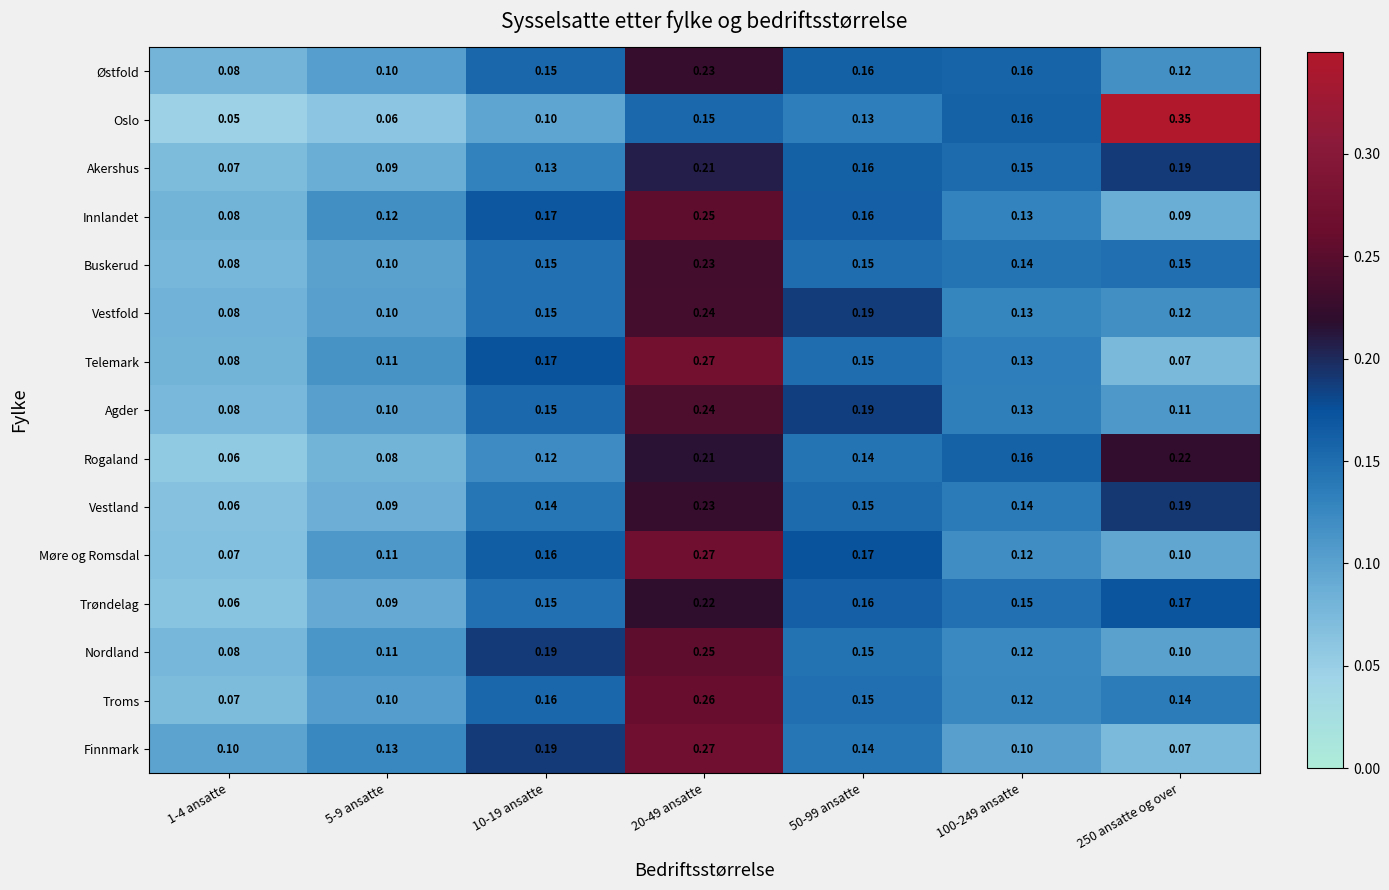

Which series changed the most between 1-4 ansatte and 100-249 ansatte?

Oslo